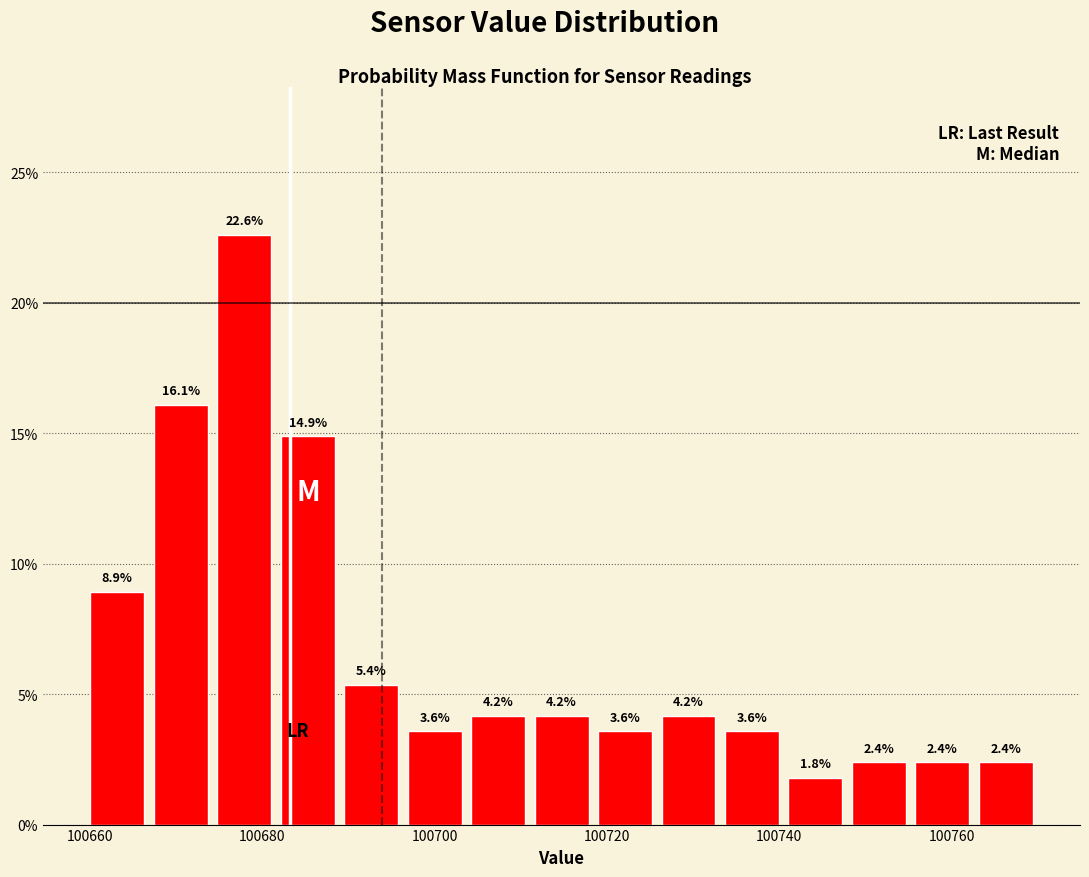

Around what value on the x-axis is the tallest bar? Give the approximate position of its centre, as read against the axis.

100678